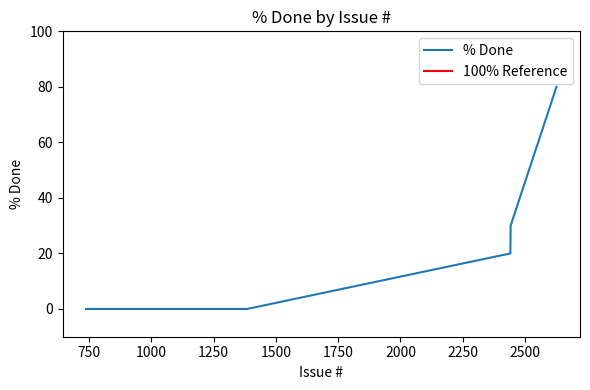

Reading left to right, extract all data points from this chart.

738=0	1261=0	1276=0	1277=0	1384=0	2441=20	2442=30	2626=80